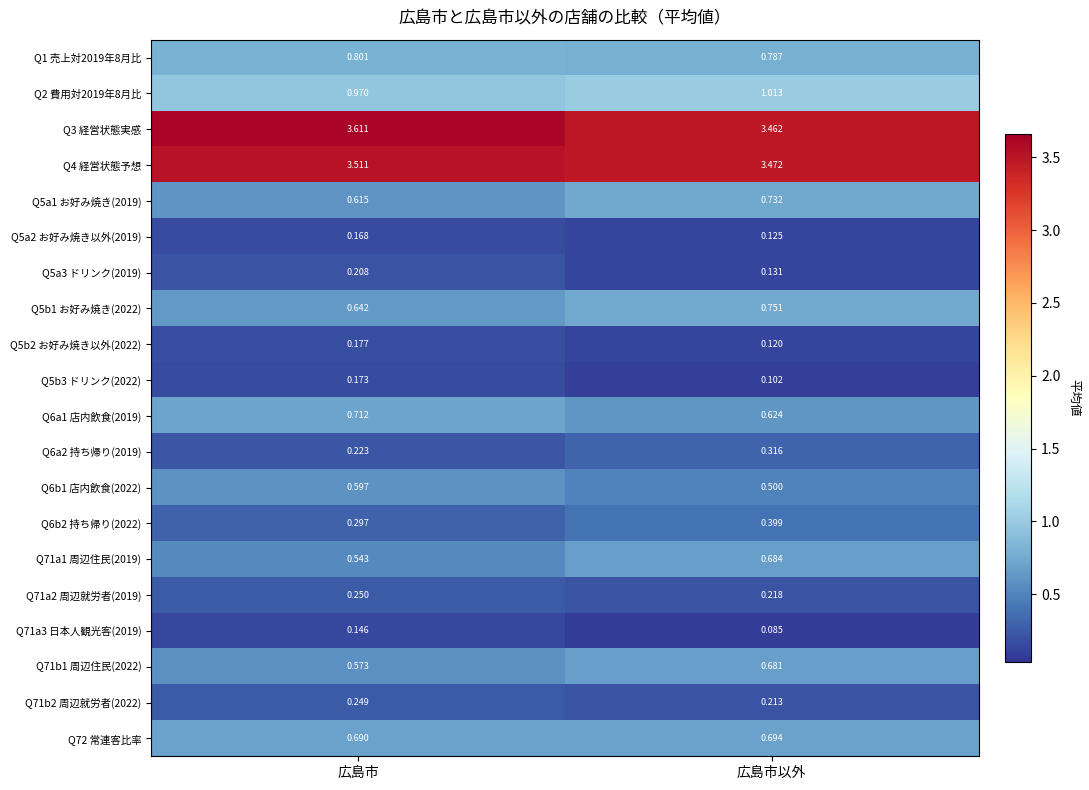

Rank the categories by Q6b2 持ち帰り(2022) value from highest to lowest.

広島市以外, 広島市